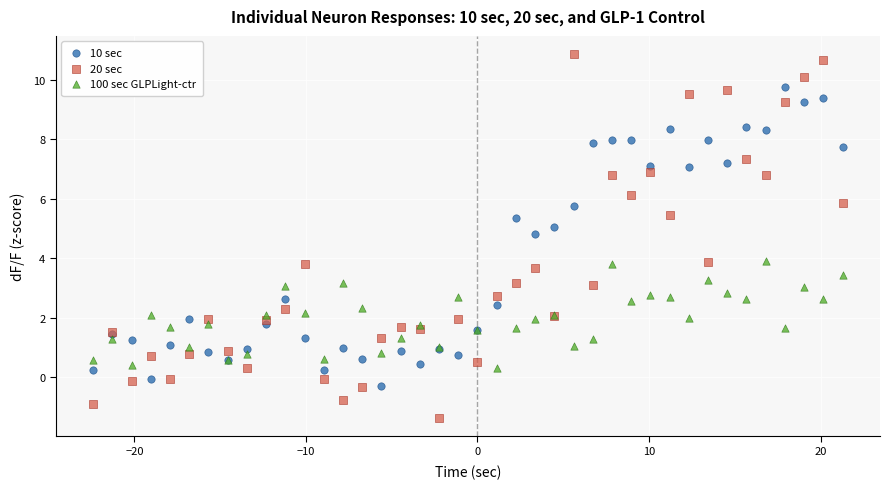

Which series reaches the minimum Y coordinate?

20 sec